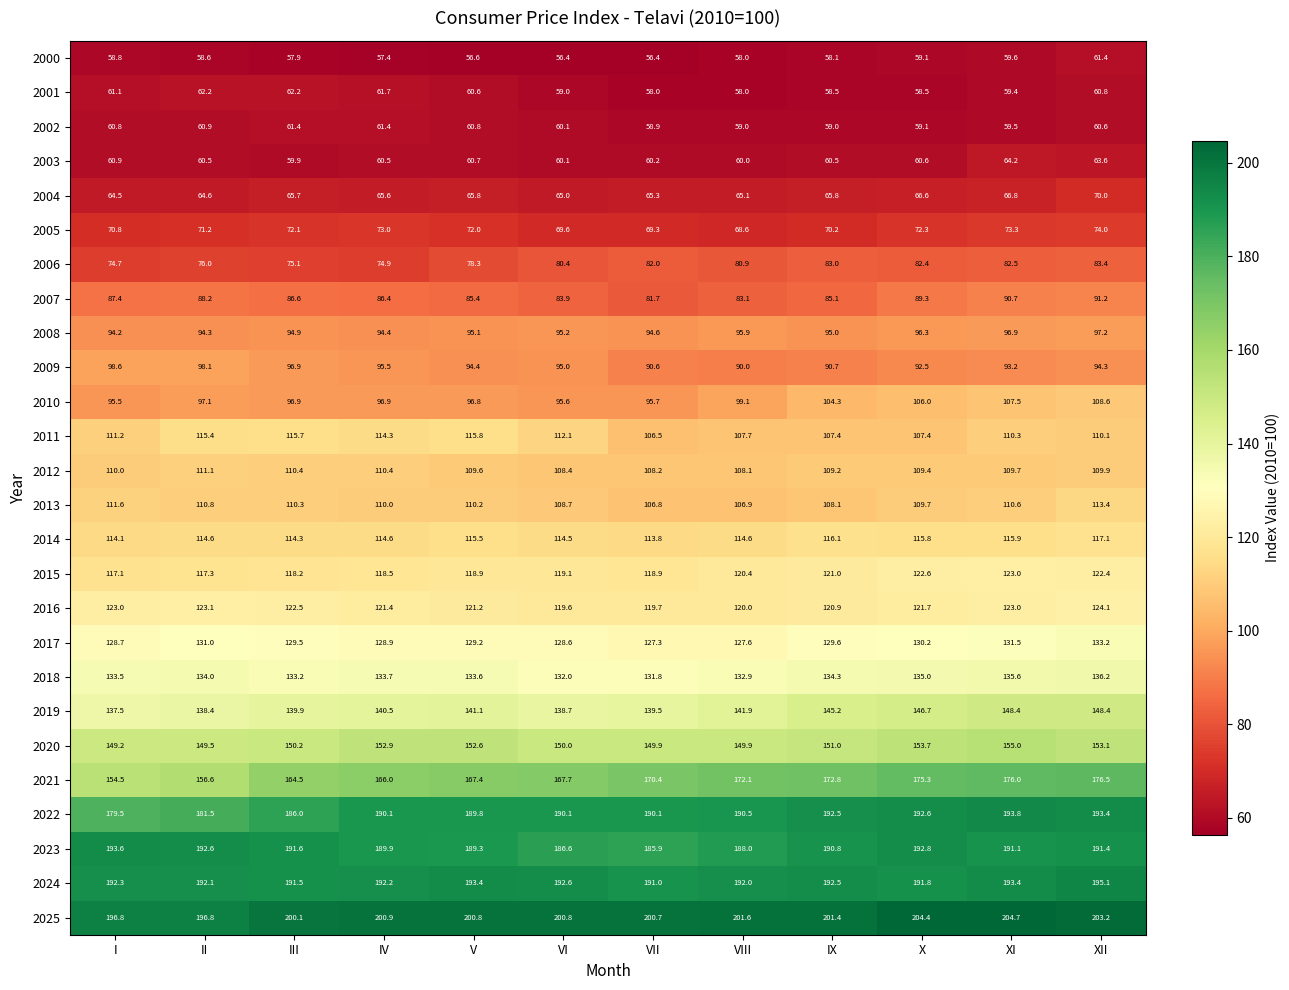

Which series changed the most between I and X?

2021